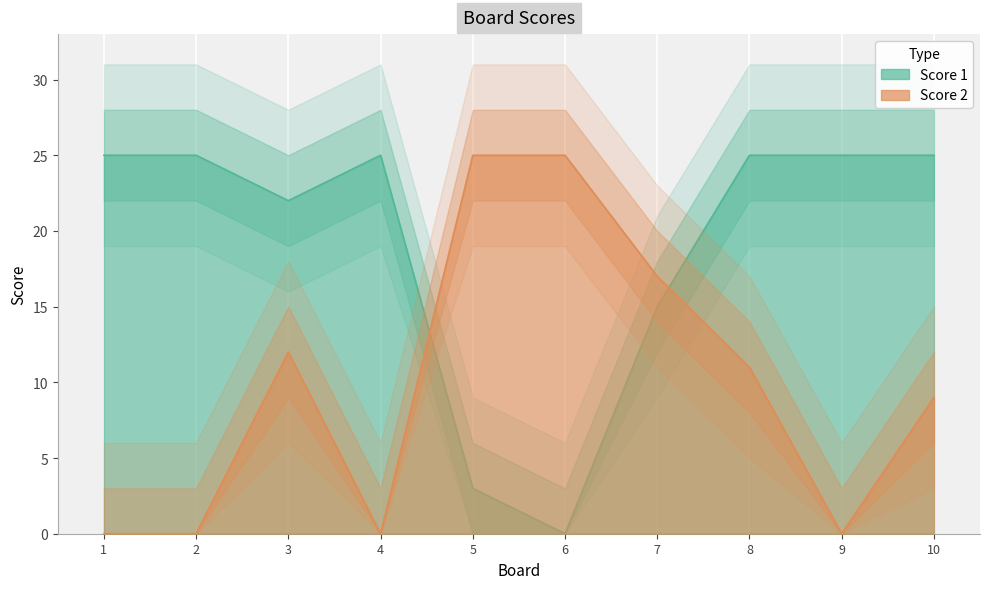

Which series has the largest total across all categories?

Score 1